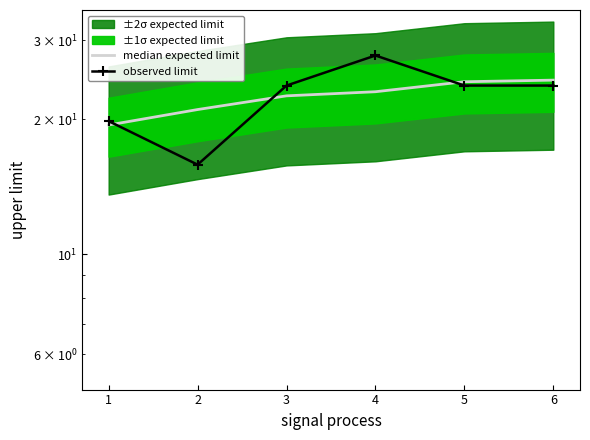

What is the value of the observed limit point at the 3rd from the left?

23.8